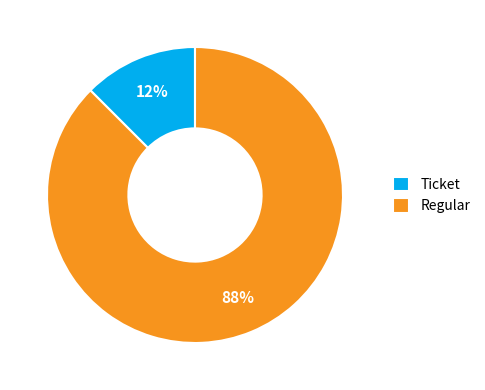

What is the majority slice?

Regular